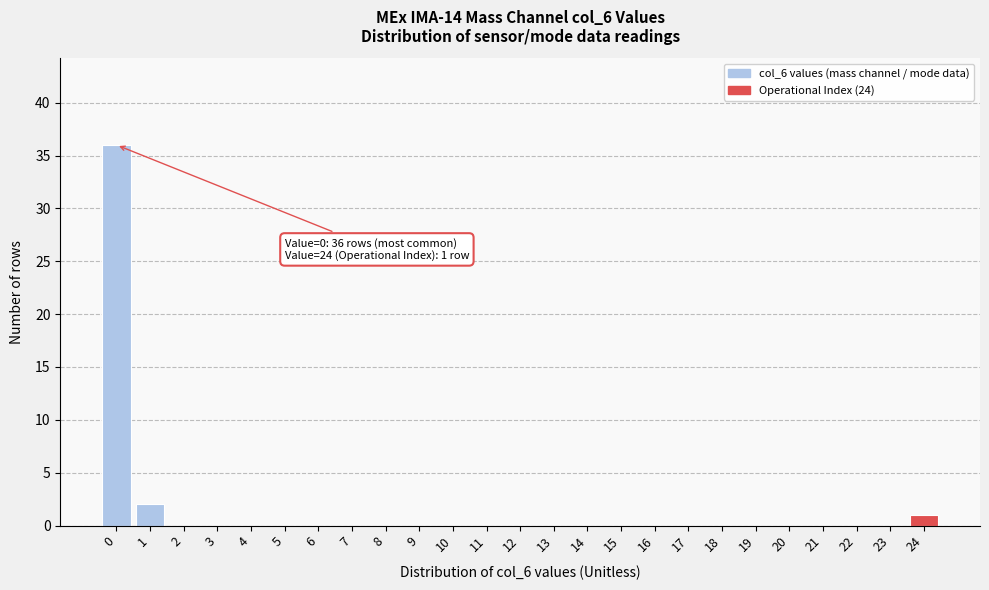

Reading left to right, what are all the values shown in this chart?

0=36	1=2	2=0	3=0	4=0	5=0	6=0	7=0	8=0	9=0	10=0	11=0	12=0	13=0	14=0	15=0	16=0	17=0	18=0	19=0	20=0	21=0	22=0	23=0	24=1